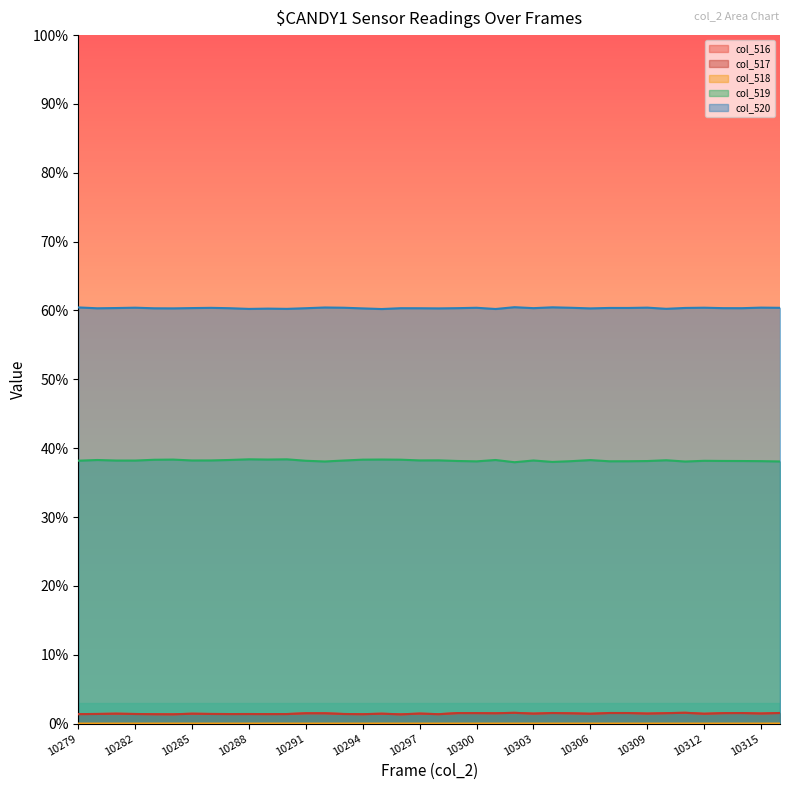

What are all the series names shown in the legend?

col_516, col_517, col_518, col_519, col_520